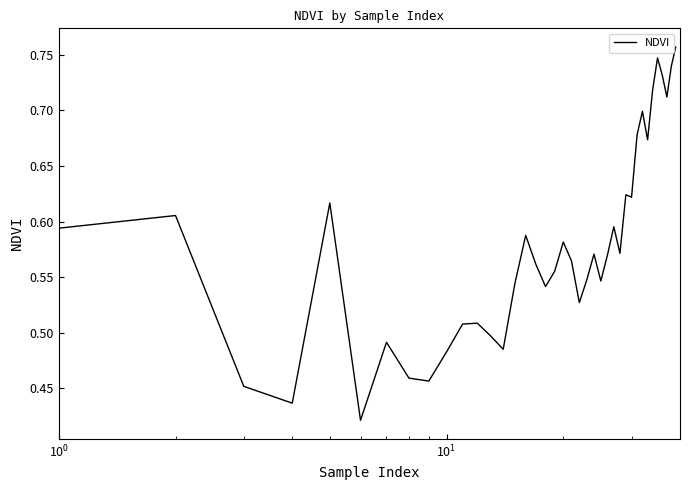

What is the difference between the maximum and minimum values?

0.3